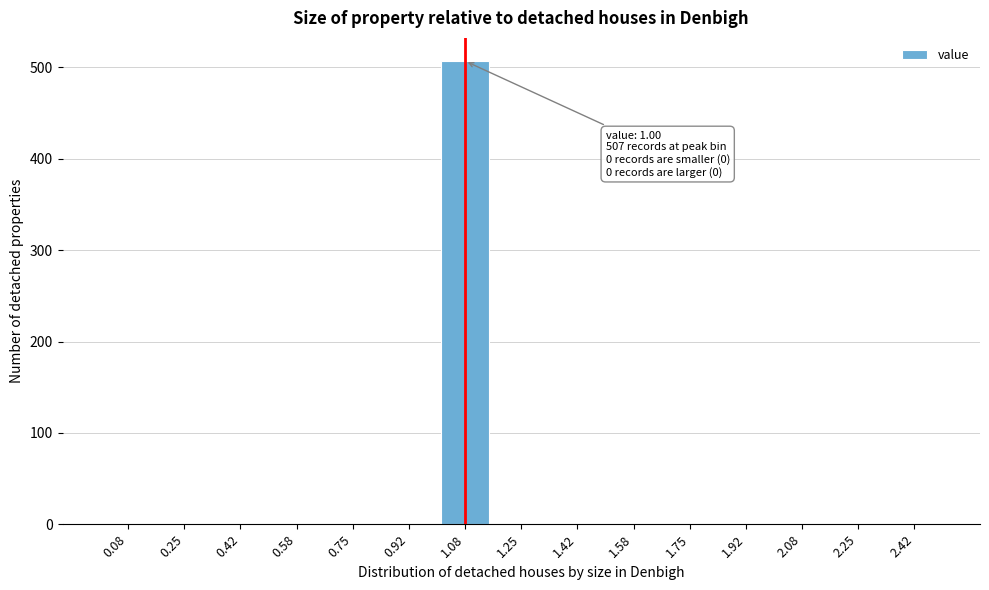

Reading left to right, extract all data points from this chart.

0.08=0	0.25=0	0.42=0	0.58=0	0.75=0	0.92=0	1.08=507	1.25=0	1.42=0	1.58=0	1.75=0	1.92=0	2.08=0	2.25=0	2.42=0